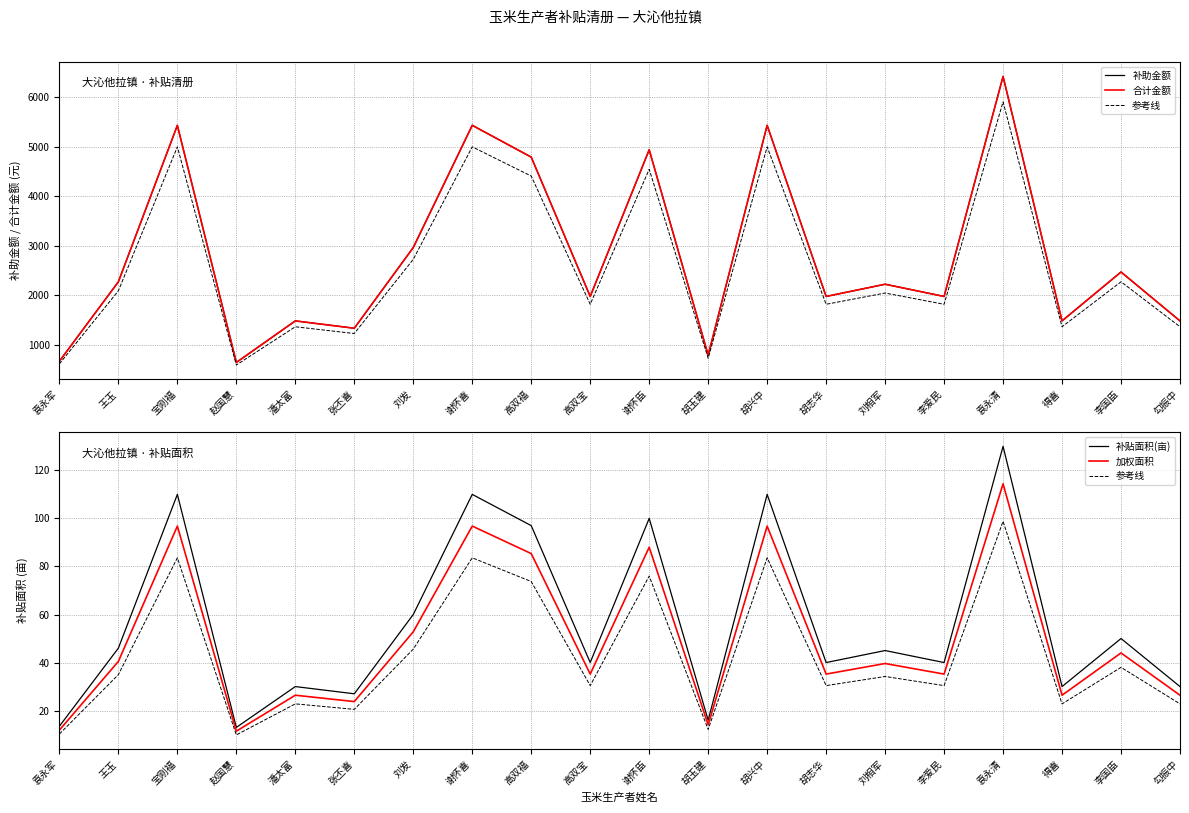

Reading left to right, extract all data points from this chart.

补助金额: 袁永军=667.3	王玉=2273.8	宝刚福=5437.3	赵国慧=642.6	潘太富=1482.9	张丕喜=1334.6	刘发=2965.8	谢怀喜=5437.3	高双福=4794.7	高双宝=1977.2	谢怀臣=4943.0	胡玉建=790.9	胡兴中=5437.3	胡志华=1977.2	刘相军=2224.3	李爱民=1977.2	袁永清=6425.9	得喜=1482.9	李国臣=2471.5	勾振中=1482.9
合计金额: 袁永军=667.3	王玉=2273.8	宝刚福=5437.3	赵国慧=642.6	潘太富=1482.9	张丕喜=1334.6	刘发=2965.8	谢怀喜=5437.3	高双福=4794.7	高双宝=1977.2	谢怀臣=4943.0	胡玉建=790.9	胡兴中=5437.3	胡志华=1977.2	刘相军=2224.3	李爱民=1977.2	袁永清=6425.9	得喜=1482.9	李国臣=2471.5	勾振中=1482.9
参考线: 袁永军=10.3	王玉=35.0	宝刚福=83.6	赵国慧=9.9	潘太富=22.8	张丕喜=20.5	刘发=45.6	谢怀喜=83.6	高双福=73.7	高双宝=30.4	谢怀臣=76.0	胡玉建=12.2	胡兴中=83.6	胡志华=30.4	刘相军=34.2	李爱民=30.4	袁永清=98.8	得喜=22.8	李国臣=38.0	勾振中=22.8
补贴面积(亩): 袁永军=13.5	王玉=46.0	宝刚福=110.0	赵国慧=13.0	潘太富=30.0	张丕喜=27.0	刘发=60.0	谢怀喜=110.0	高双福=97.0	高双宝=40.0	谢怀臣=100.0	胡玉建=16.0	胡兴中=110.0	胡志华=40.0	刘相军=45.0	李爱民=40.0	袁永清=130.0	得喜=30.0	李国臣=50.0	勾振中=30.0
加权面积: 袁永军=11.9	王玉=40.5	宝刚福=96.8	赵国慧=11.4	潘太富=26.4	张丕喜=23.8	刘发=52.8	谢怀喜=96.8	高双福=85.4	高双宝=35.2	谢怀臣=88.0	胡玉建=14.1	胡兴中=96.8	胡志华=35.2	刘相军=39.6	李爱民=35.2	袁永清=114.4	得喜=26.4	李国臣=44.0	勾振中=26.4